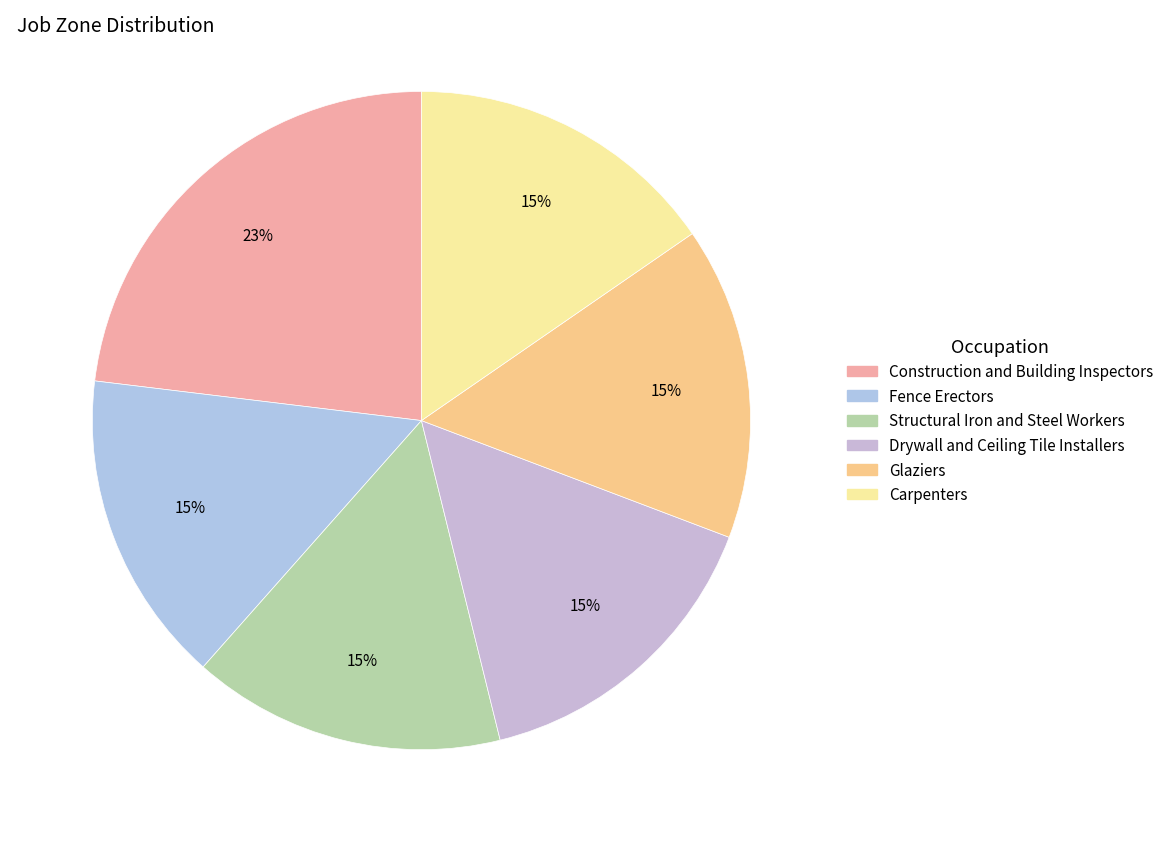

Is the sum of Fence Erectors and Carpenters greater than half?

No